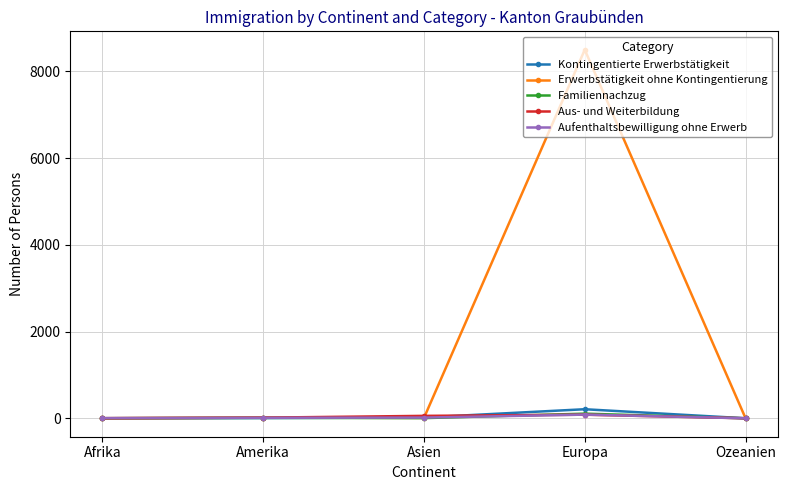

Is it true that Erwerbstätigkeit ohne Kontingentierung equals 9 at Asien?

True